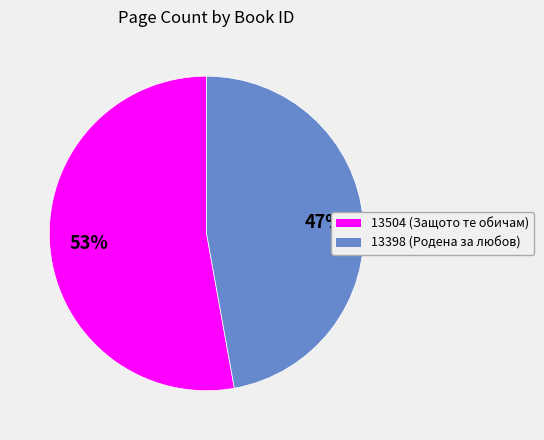

Which has a higher value, 13504 (Защото те обичам) or 13398 (Родена за любов)?

13504 (Защото те обичам)